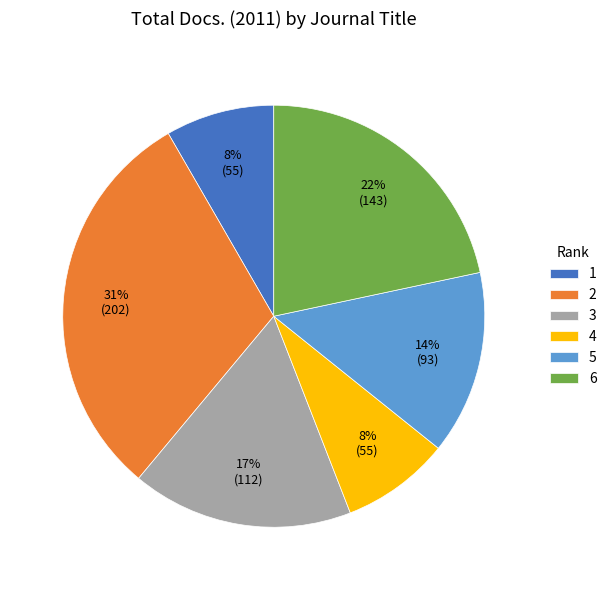

To the nearest percent, what percentage of the pie is 6?

22%